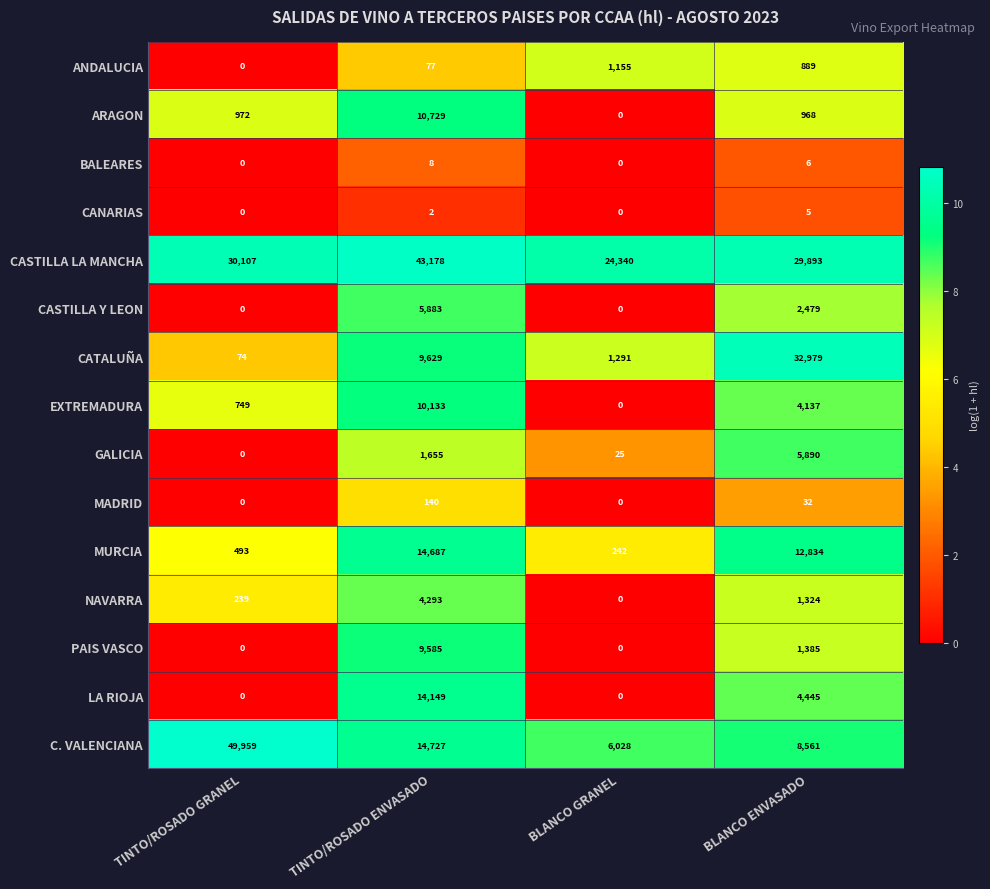

At BLANCO ENVASADO, list the series in order from largest to smallest.

CATALUÑA, CASTILLA LA MANCHA, MURCIA, C. VALENCIANA, GALICIA, LA RIOJA, EXTREMADURA, CASTILLA Y LEON, PAIS VASCO, NAVARRA, ARAGON, ANDALUCIA, MADRID, BALEARES, CANARIAS